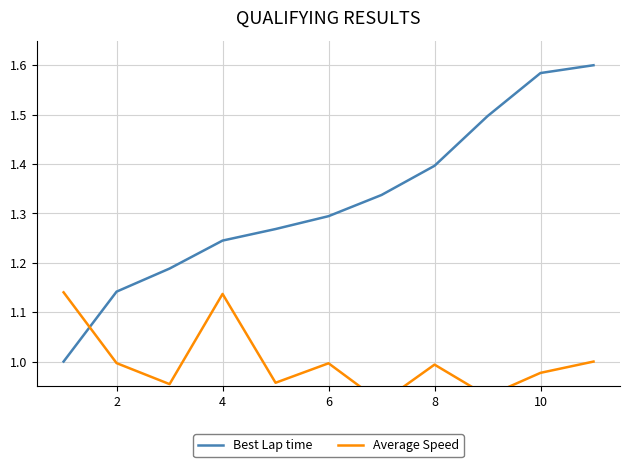

At 2, list the series in order from largest to smallest.

Best Lap time, Average Speed